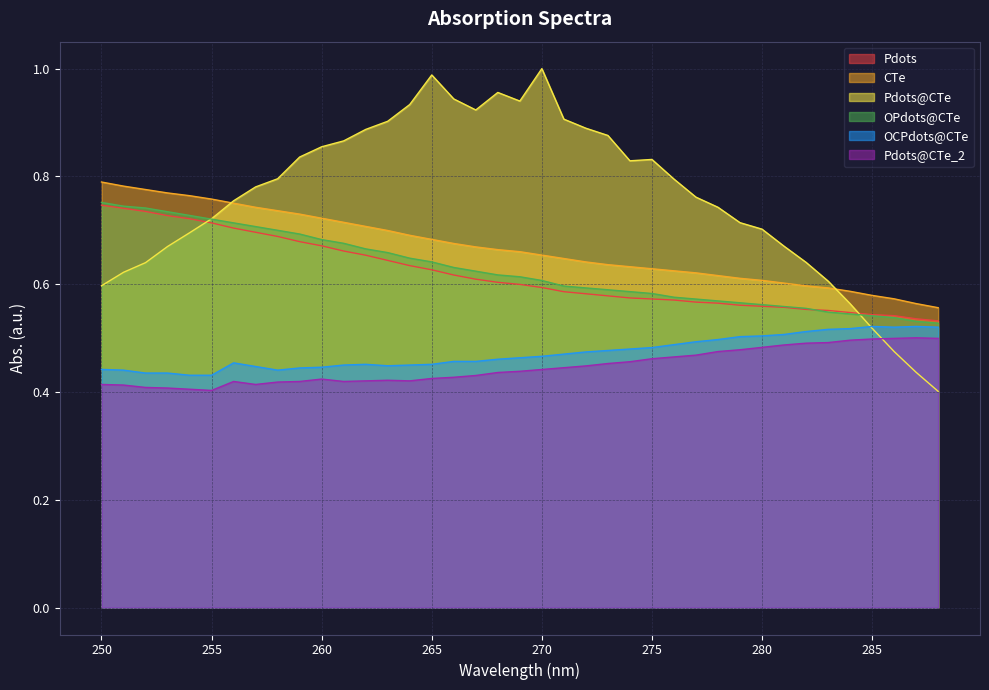

What is the value of the Pdots@CTe point at the 24th from the left?

0.9